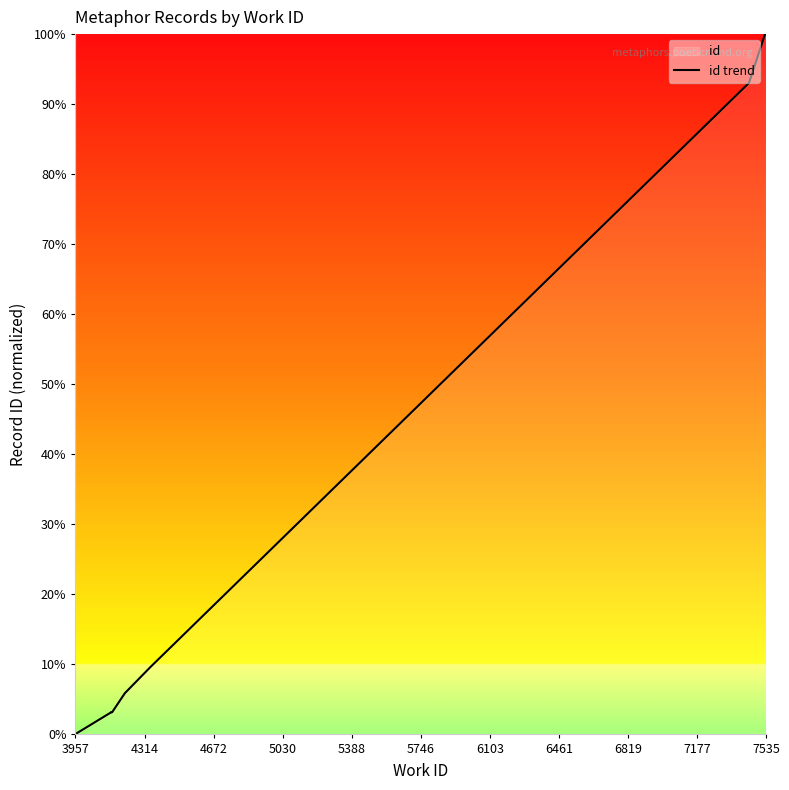

How many series are shown in this chart?

1